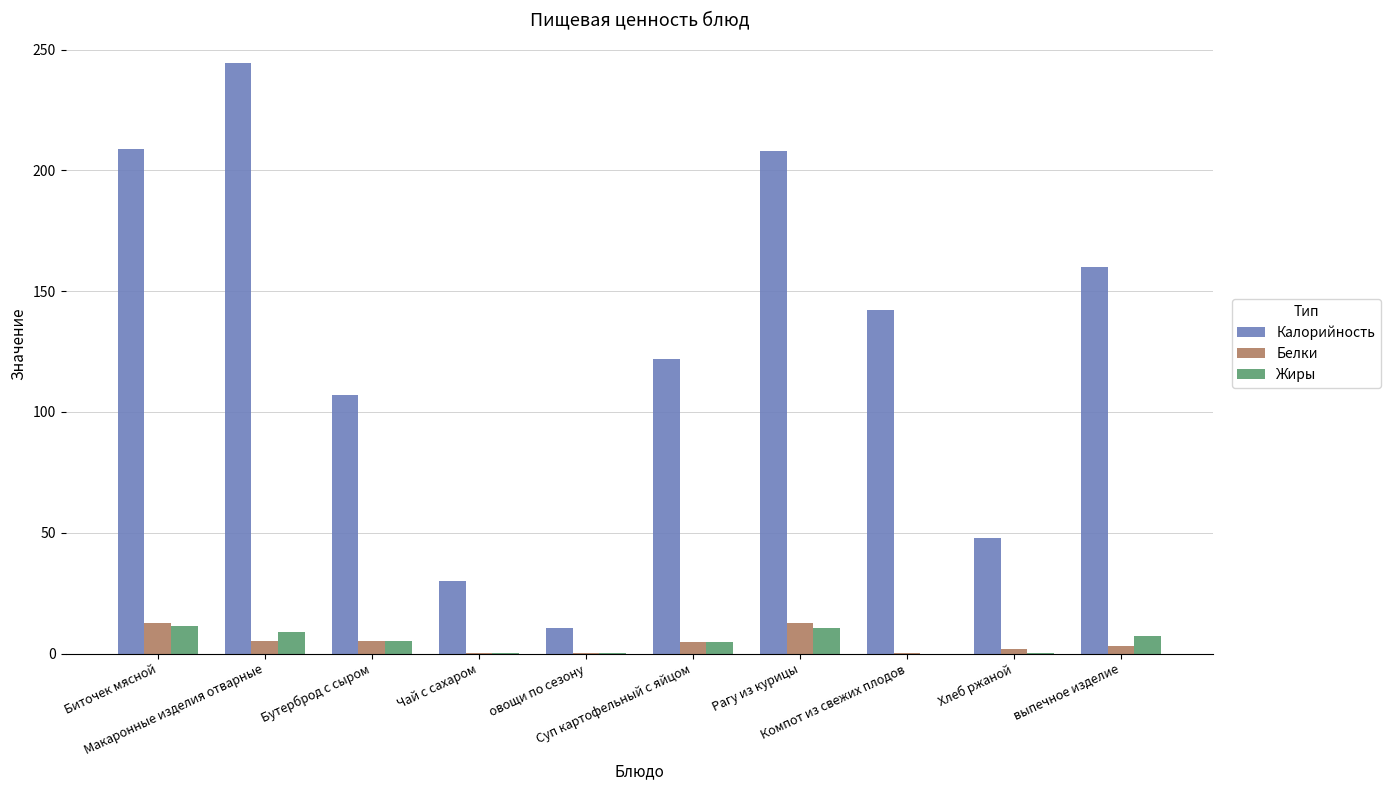

Which series changed the most between Рагу из курицы and Хлеб ржаной?

Калорийность